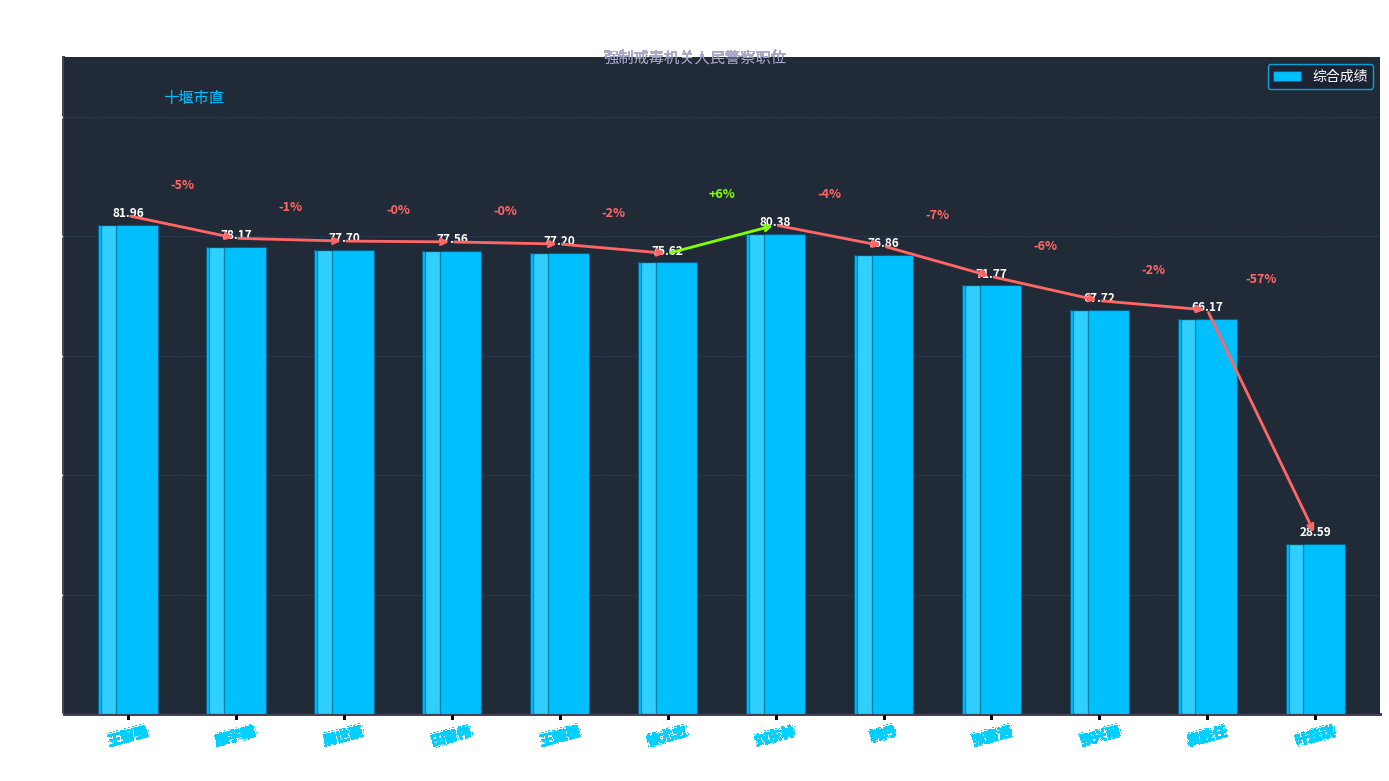

Rank the categories by value from lowest to highest.

叶蕊琪, 袁胜任, 张兴雨, 张宸语, 徐尤志, 韩丹, 王耀德, 田智伟, 周世豪, 康宇曦, 刘东林, 王智强